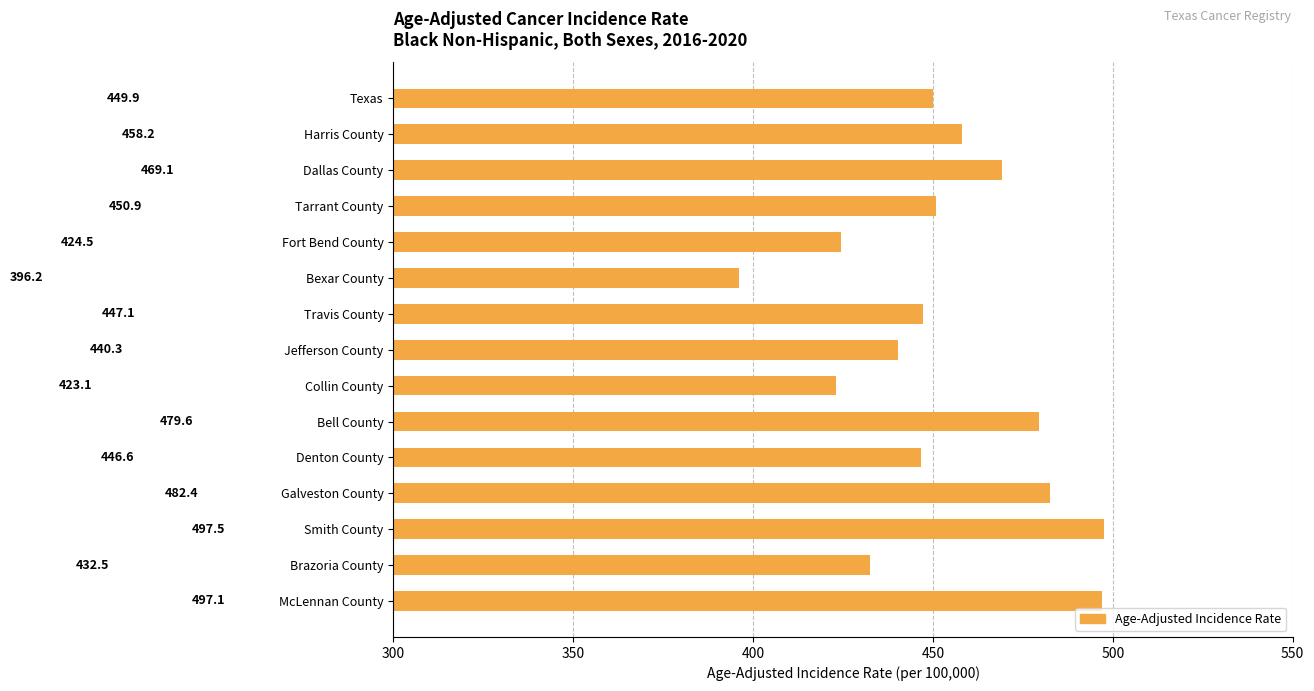

What is the sum of all values?

6795.0